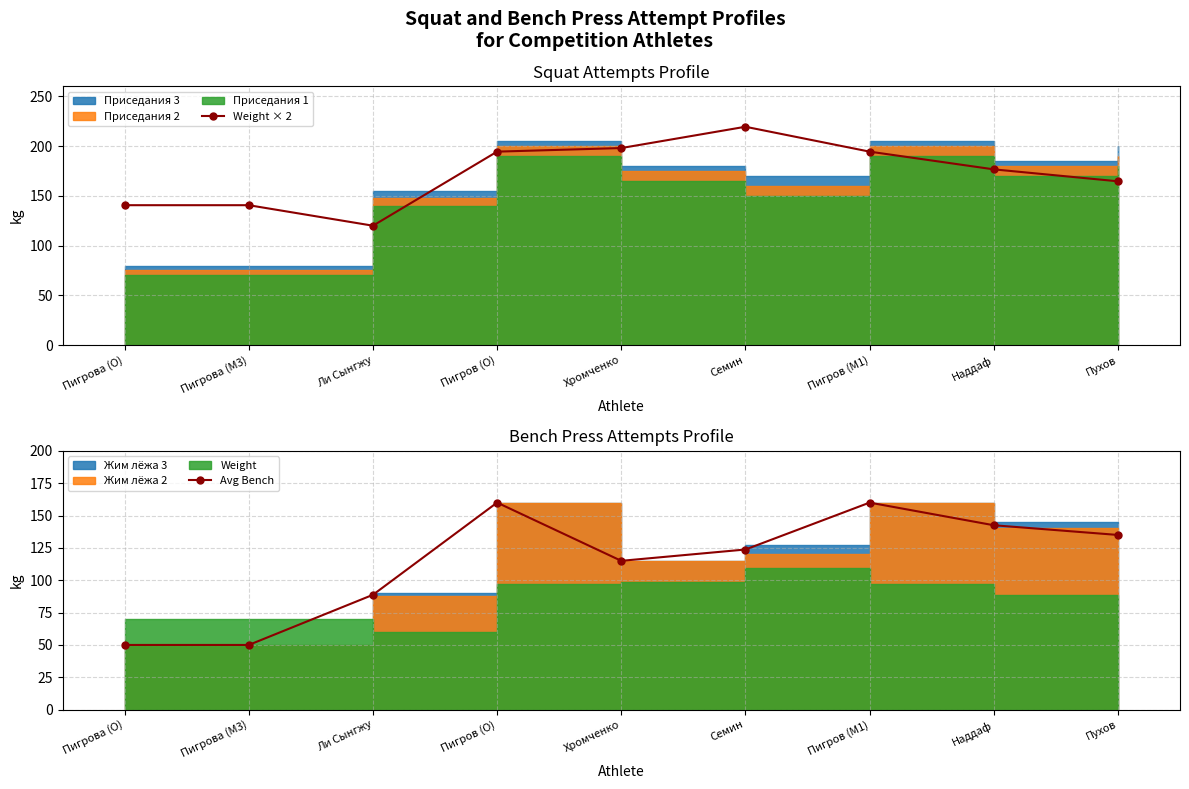

Is the value of Weight × 2 at Пухов greater than the value of Avg Bench at Пухов?

Yes